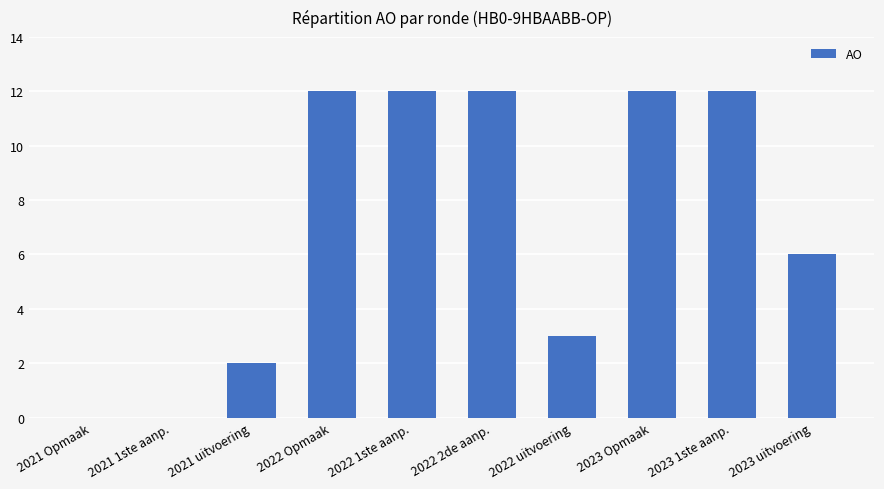

Reading left to right, transcribe all the data shown in this chart.

2021 Opmaak=0	2021 1ste aanp.=0	2021 uitvoering=2	2022 Opmaak=12	2022 1ste aanp.=12	2022 2de aanp.=12	2022 uitvoering=3	2023 Opmaak=12	2023 1ste aanp.=12	2023 uitvoering=6